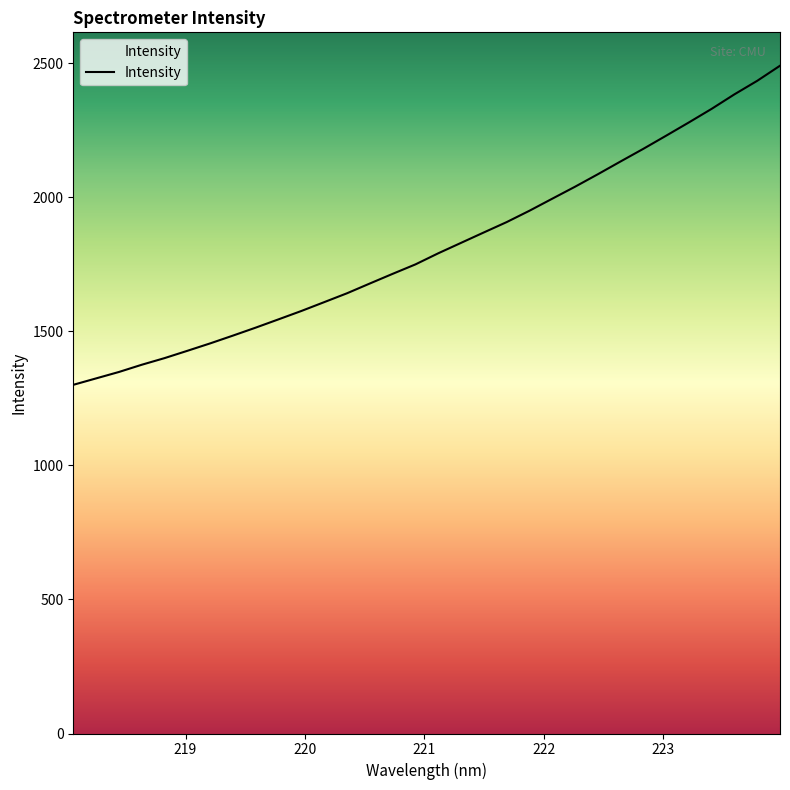

What is the smallest value displayed?

1300.1